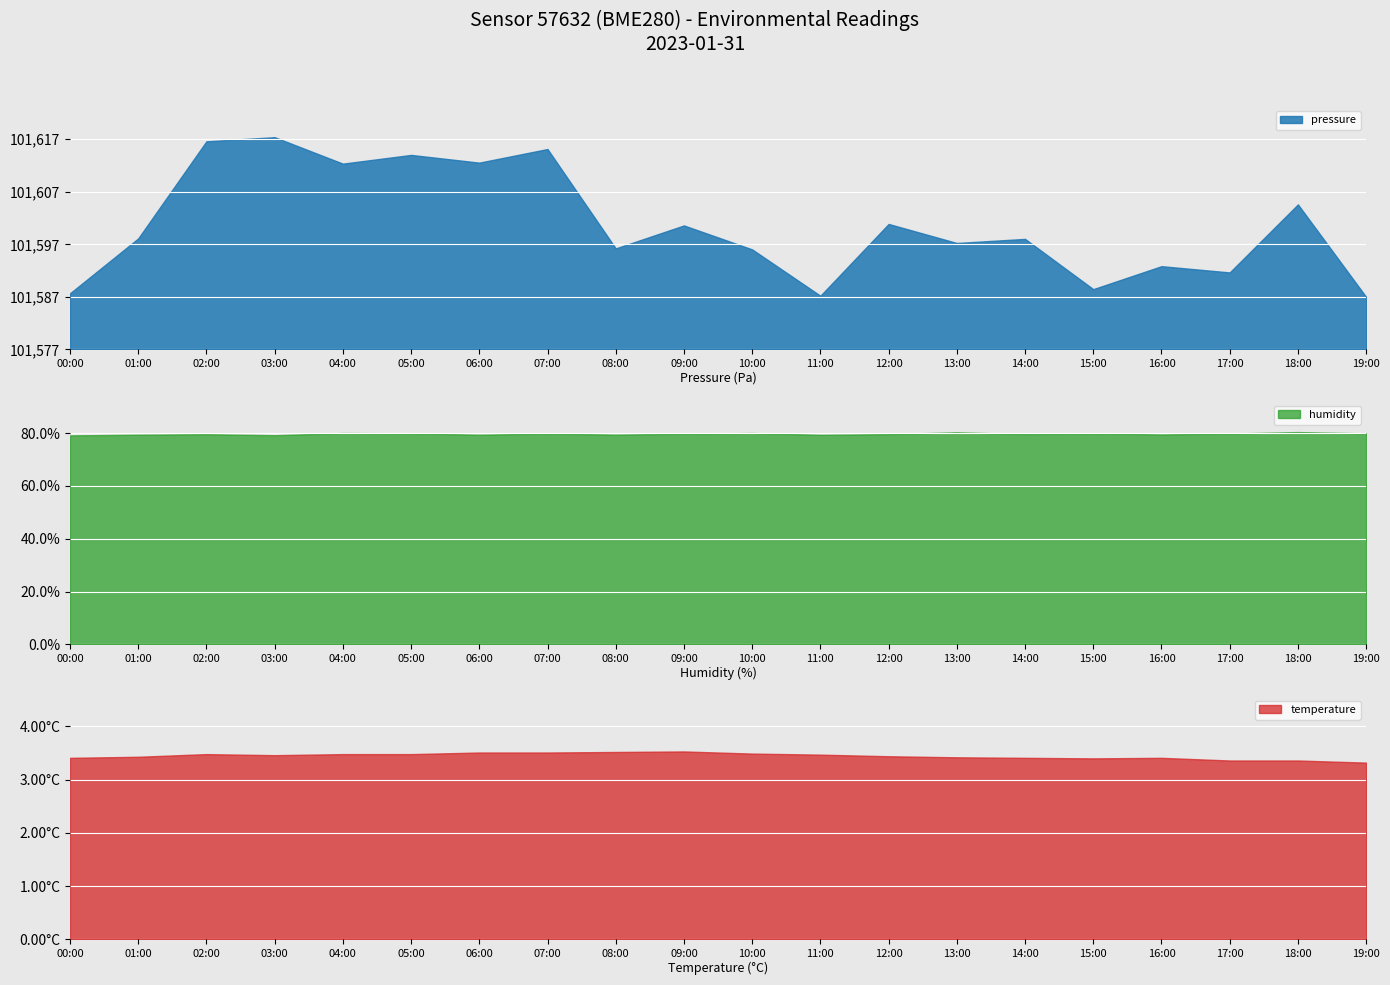

What is the label of the 17th point from the right?

03:00